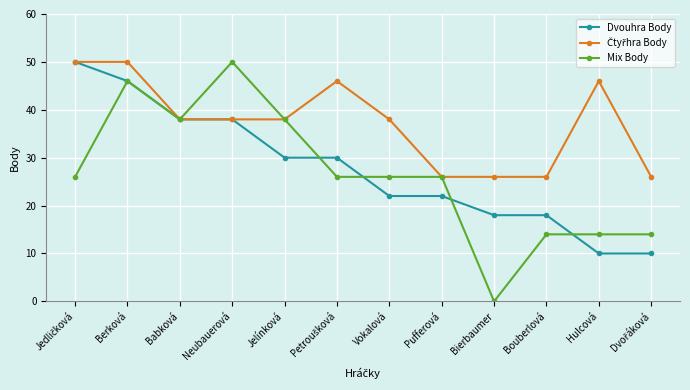

What is the value of the Dvouhra Body point at the 3rd from the left?

38